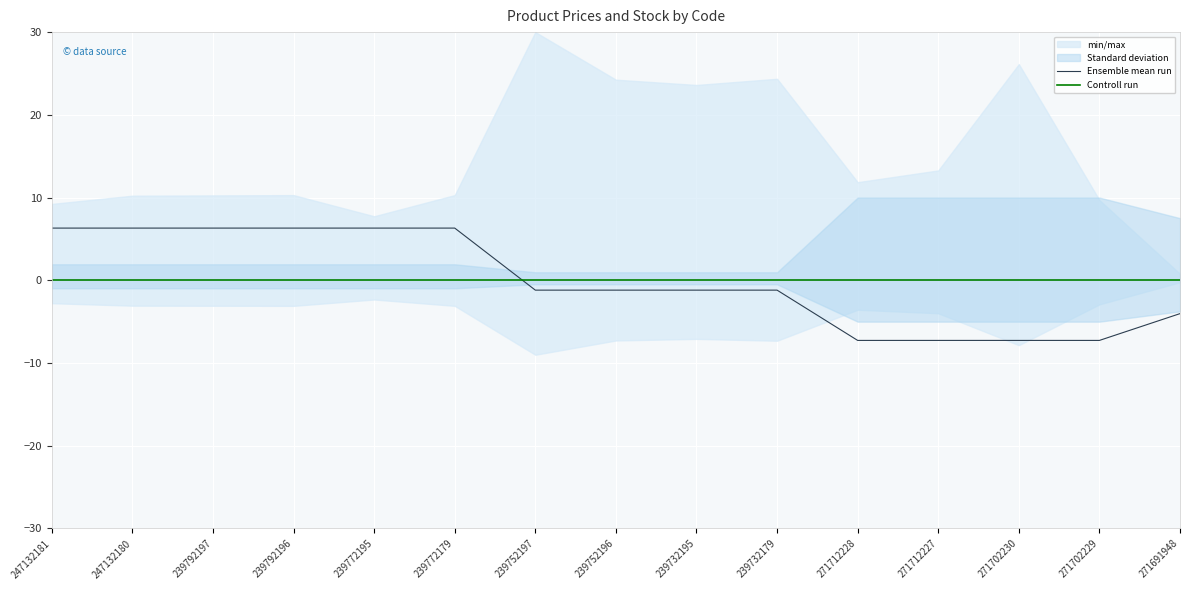

How many data points in Ensemble mean run are less than -1?

9